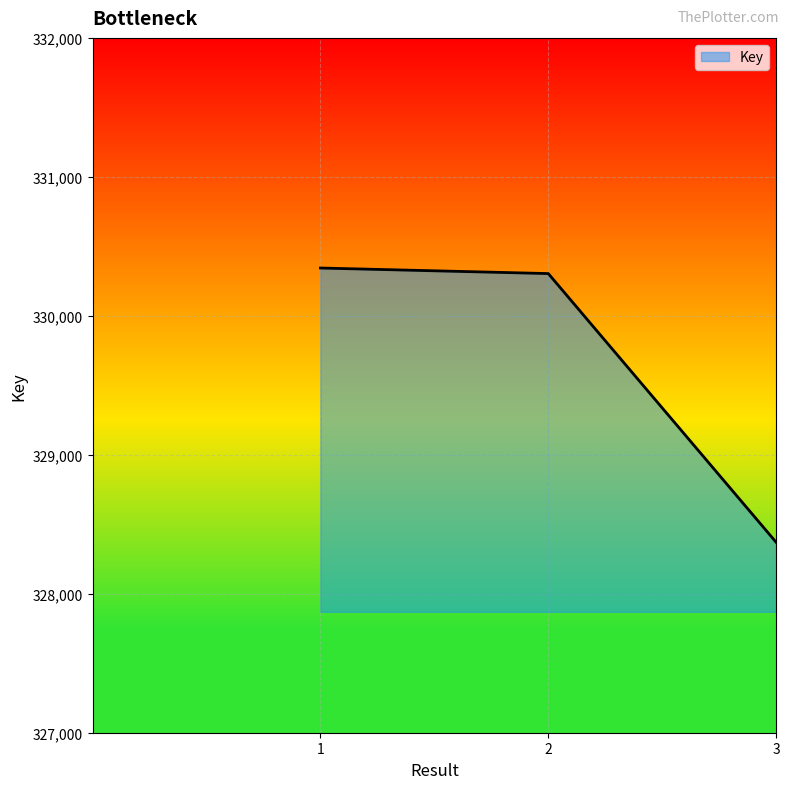

List the labels in order of value, largest first.

1, 2, 3